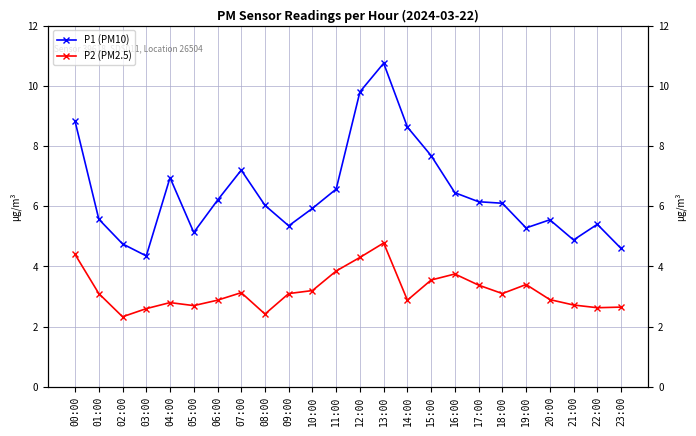

True or false: P2 (PM2.5) and P1 (PM10) cross at least once.

False